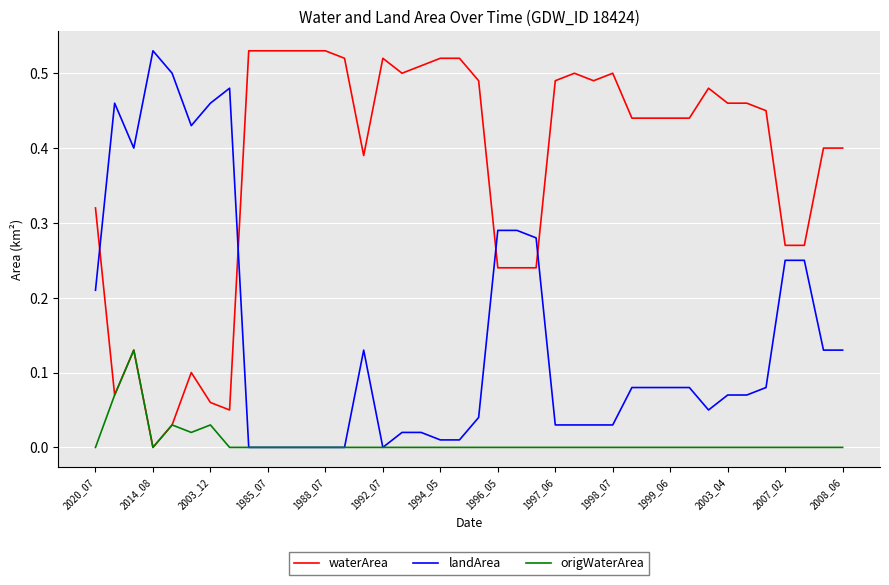

How many lines are shown in the chart?

3